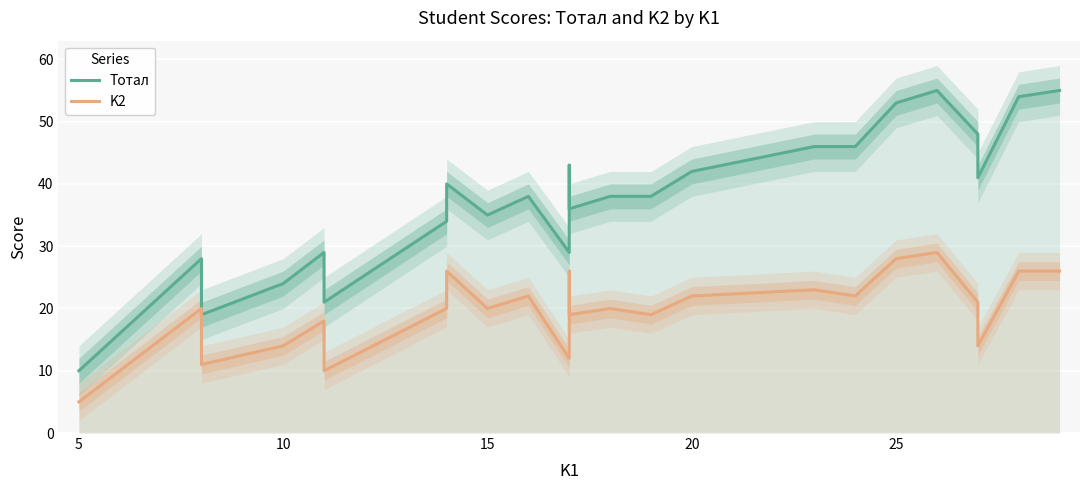

Which series has the widest spread of values?

Тотал